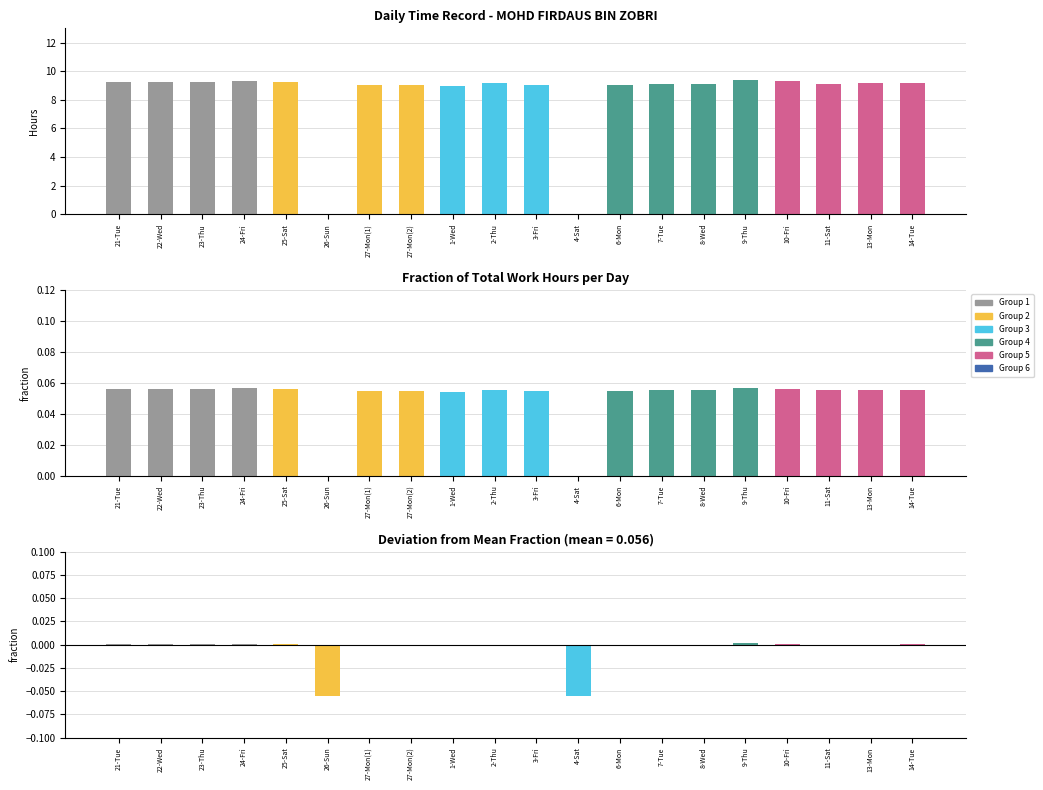

What is the label of the 9th bar from the left?

1-Wed